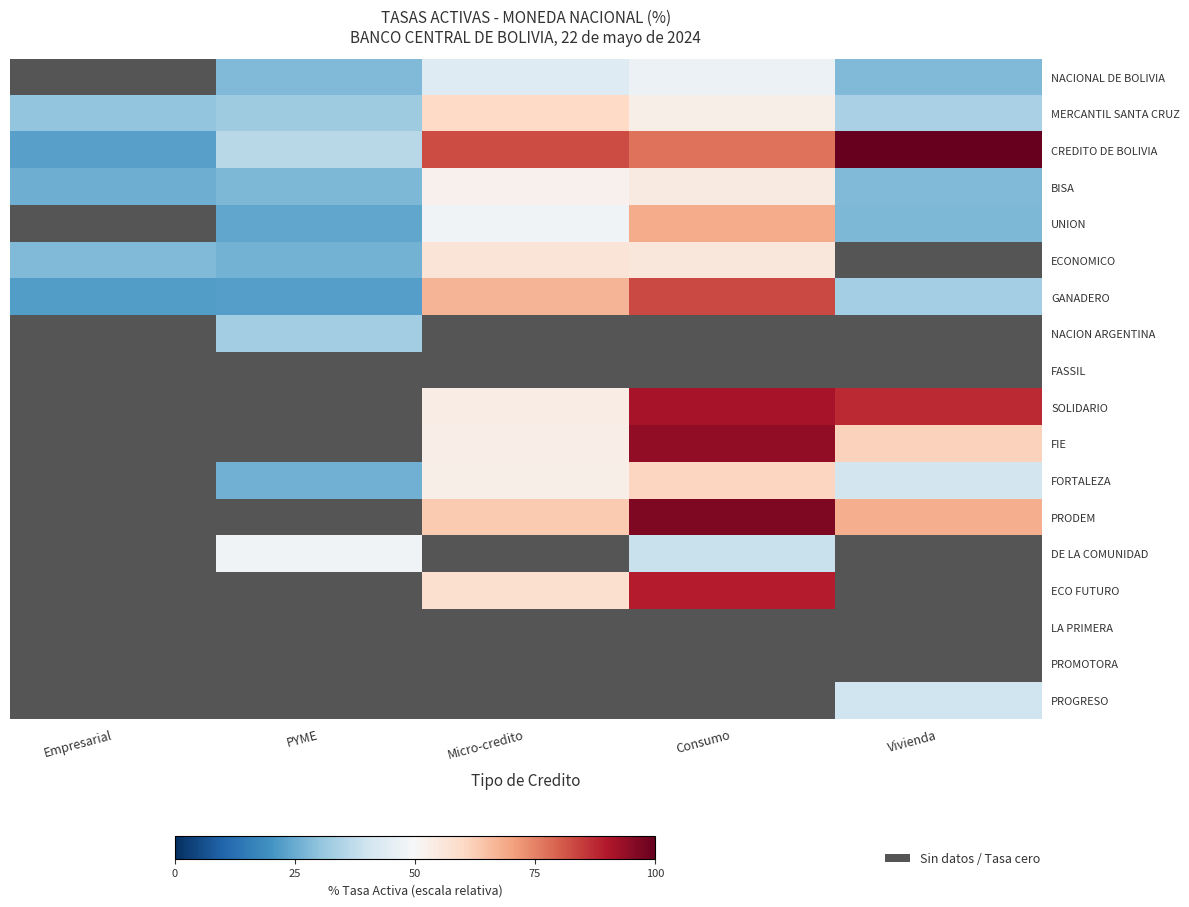

Which has a higher value, Consumo or Vivienda?

Consumo